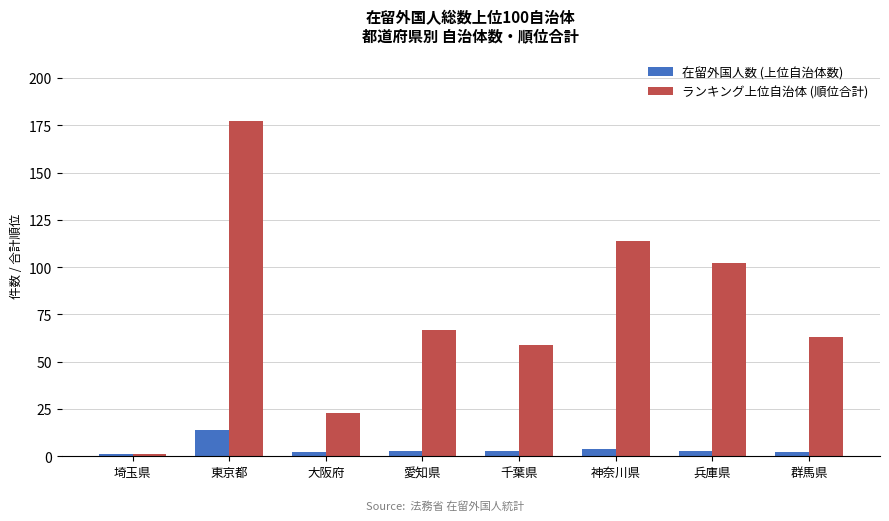

Which series has the widest spread of values?

ランキング上位自治体 (順位合計)